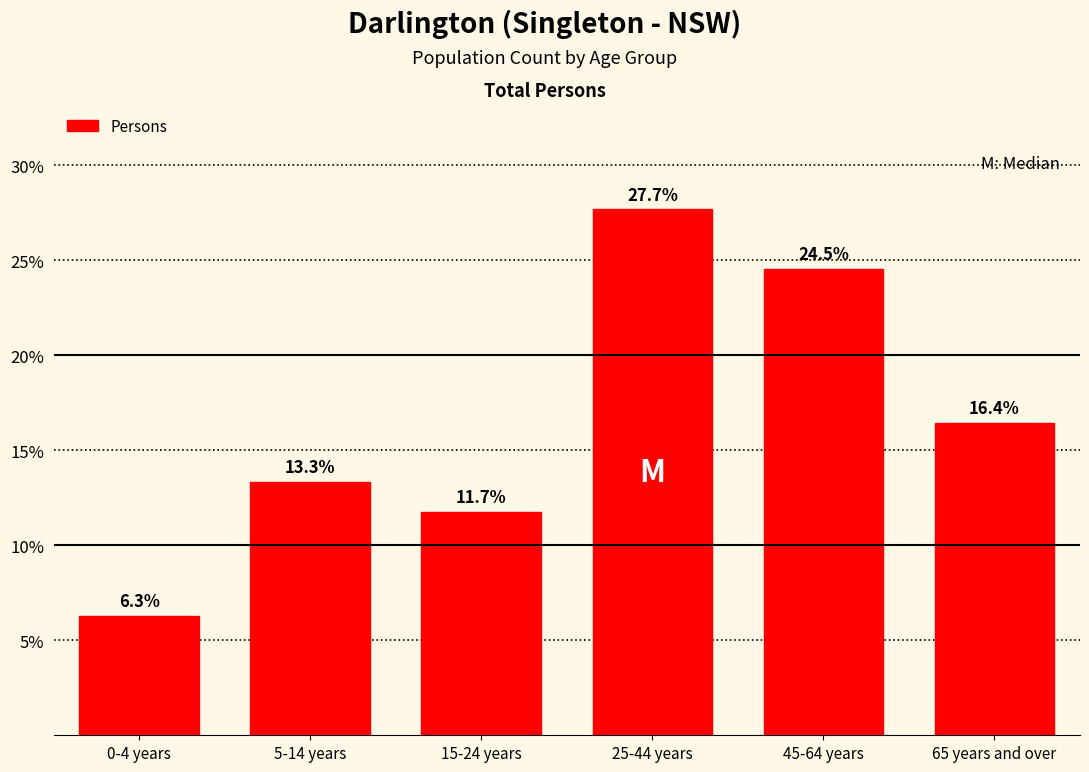

Reading left to right, transcribe all the data shown in this chart.

6.3	13.3	11.7	27.7	24.5	16.4